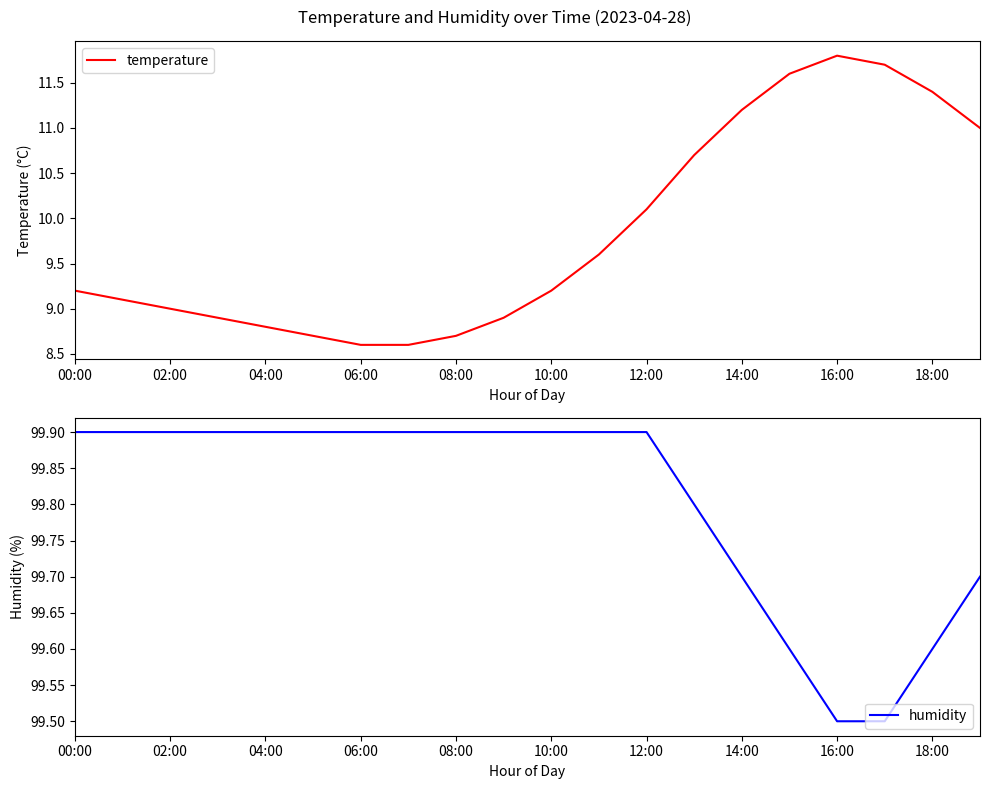

The value of temperature at 08:00 is 8.7. True or false?

True